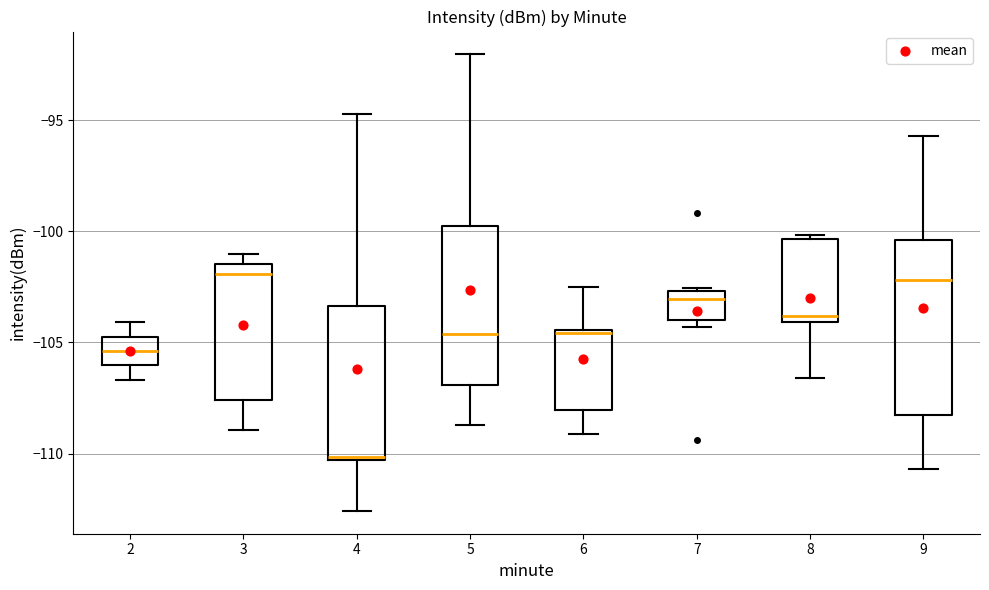

Reading left to right, transcribe this box plot: for each box, give where its median line is, the range the box spans, and where its two whiskers end, as read against the y-axis. The values are not printed on the chart, so give them approximately, as read against the axis.

2: median -105.5, box -106.0 to -104.5, whiskers -106.5 to -104.0
3: median -102.0, box -107.5 to -101.5, whiskers -109.0 to -101.0
4: median -110.0, box -110.5 to -103.5, whiskers -112.5 to -94.5
5: median -104.5, box -107.0 to -100.0, whiskers -108.5 to -92.0
6: median -104.5 (just below the box's upper edge), box -108.0 to -104.5, whiskers -109.0 to -102.5
7: median -103.0, box -104.0 to -102.5, whiskers -104.5 to -102.5
8: median -104.0 (just above the box's lower edge), box -104.0 to -100.5, whiskers -106.5 to -100.0
9: median -102.0, box -108.0 to -100.5, whiskers -110.5 to -95.5